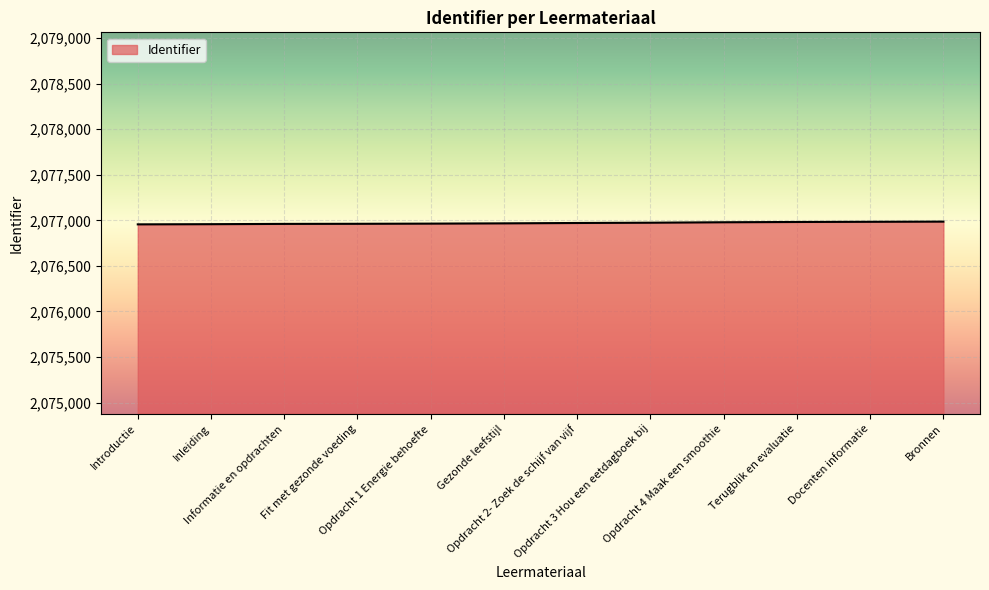

True or false: the data shows 531087 at Docenten informatie.

False